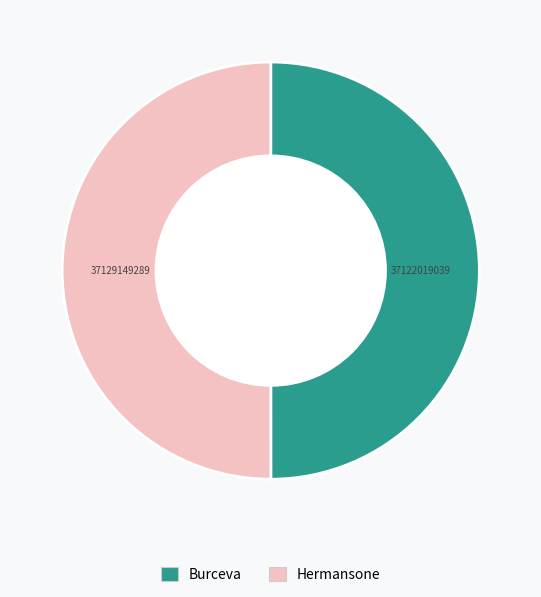

The Hermansone slice represents 50% of the pie. True or false?

True